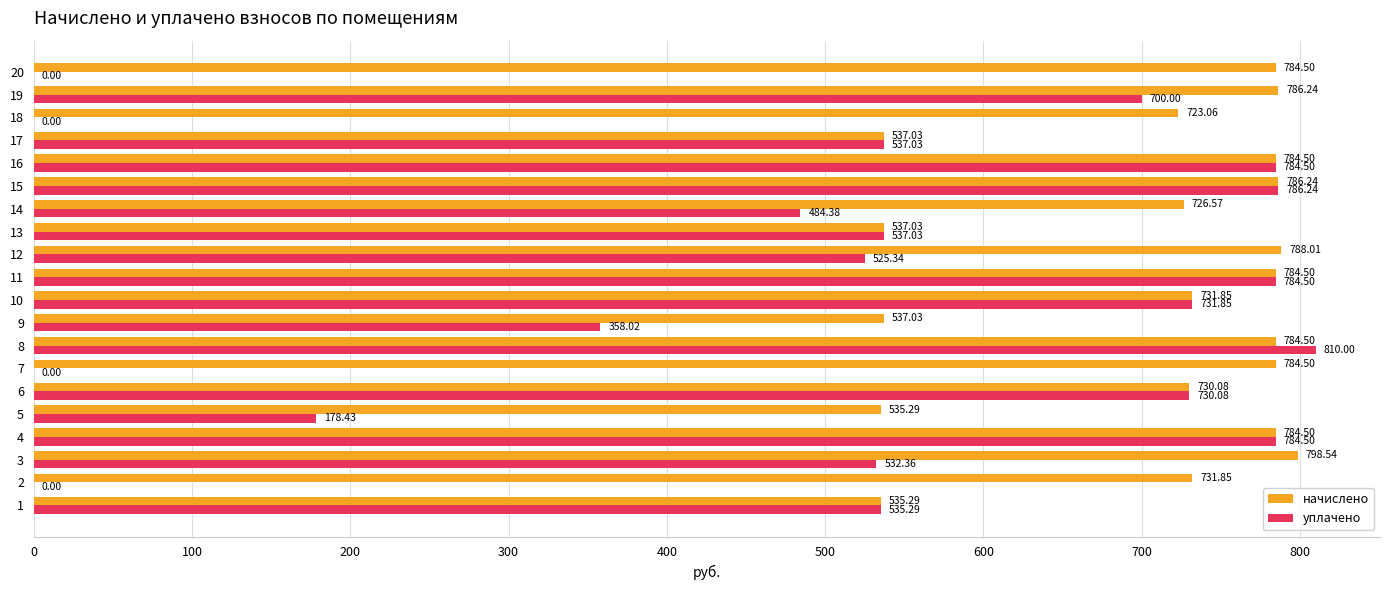

Which series has the largest total across all categories?

начислено